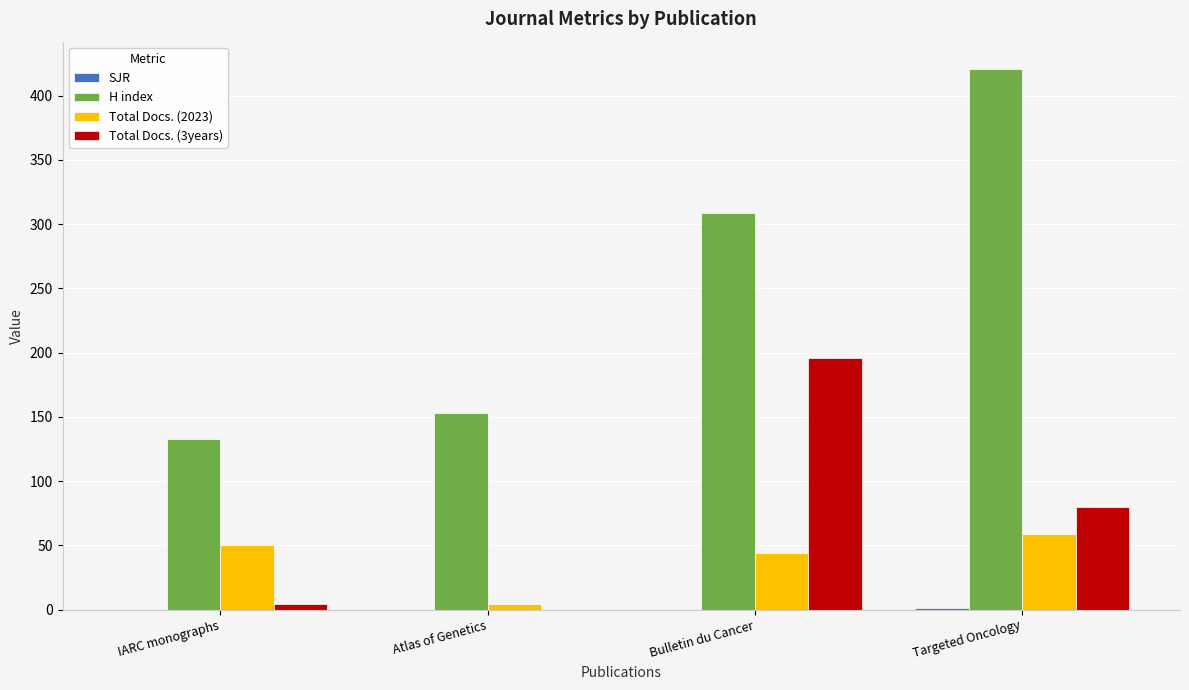

True or false: H index has a value of 92 at Bulletin du Cancer.

False